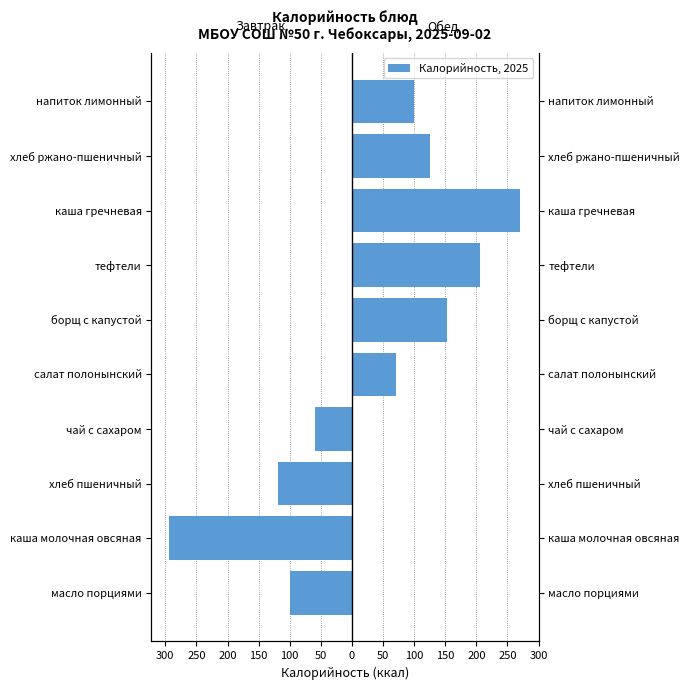

The value of Обед at напиток лимонный is 175. True or false?

False